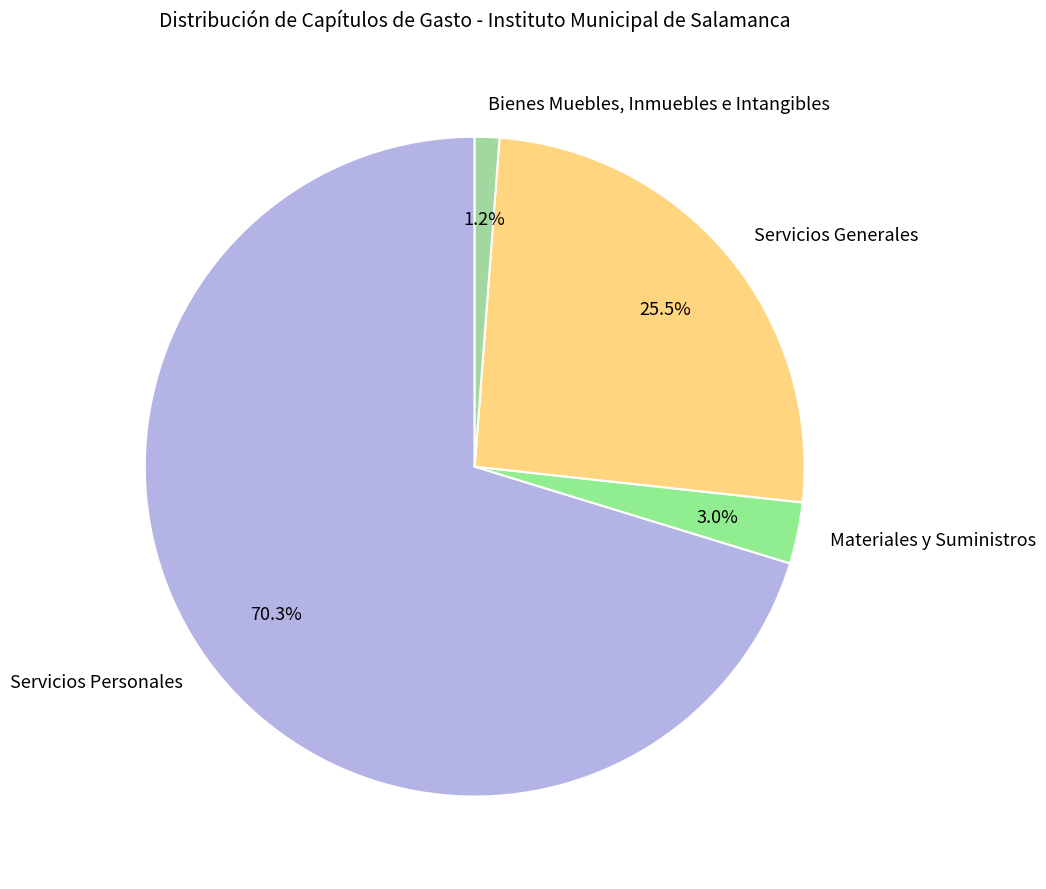

To the nearest percent, what is the difference between the Materiales y Suministros and Bienes Muebles, Inmuebles e Intangibles slice percentages?

2%